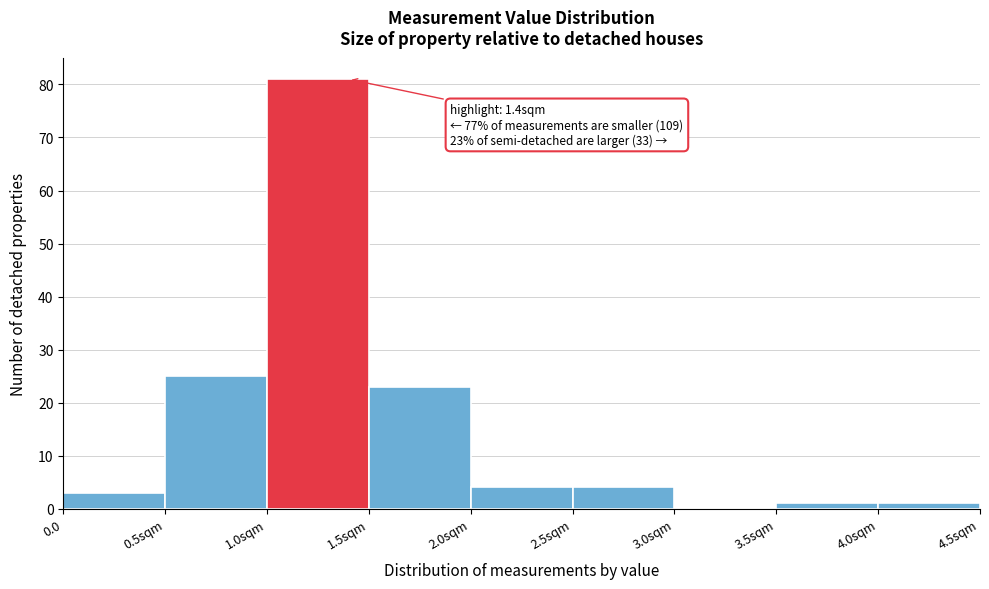

Reading left to right, extract all data points from this chart.

0.0=3	0.5sqm=25	1.0sqm=81	1.5sqm=23	2.0sqm=4	2.5sqm=4	3.0sqm=0	3.5sqm=1	4.0sqm=1